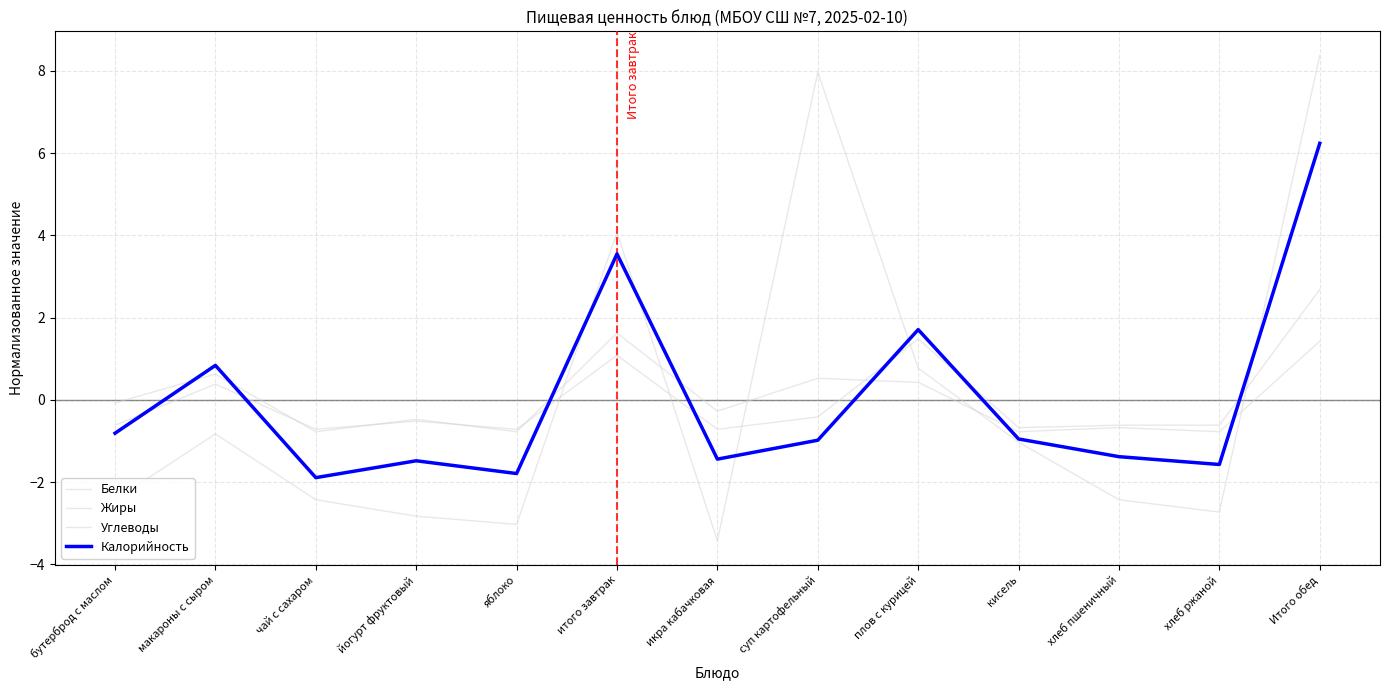

At which category is the sum across all series the highest?

Итого обед